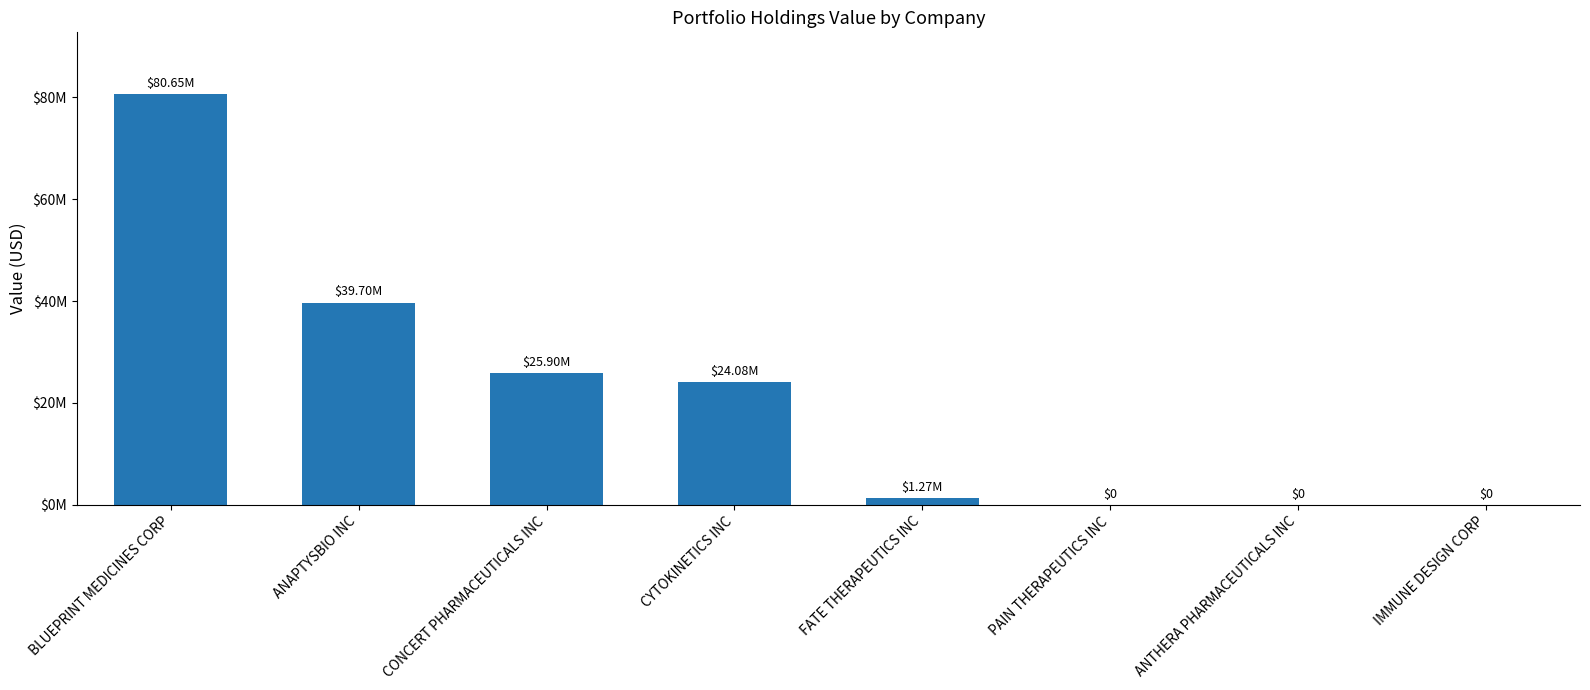

How many bars are there in total?

8